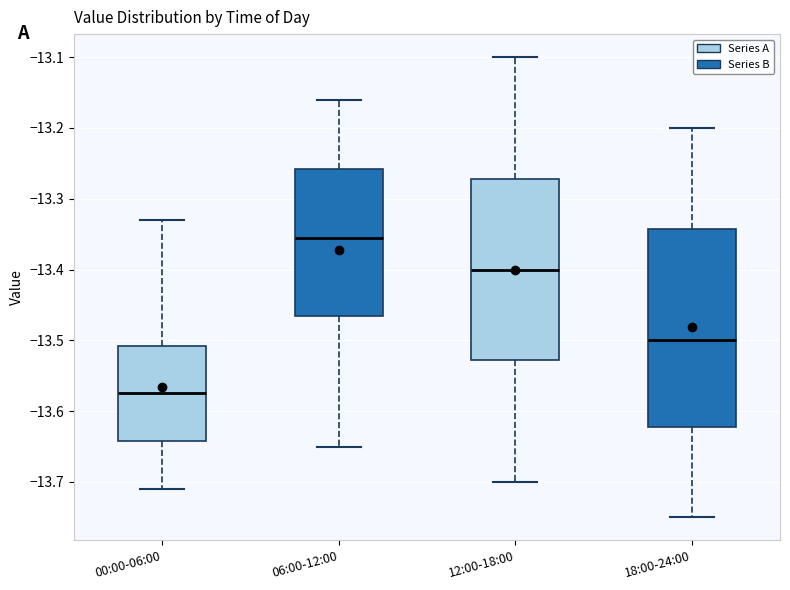

Reading left to right, transcribe this box plot: for each box, give where its median line is, the range the box spans, and where its two whiskers end, as read against the y-axis. The values are not printed on the chart, so give them approximately, as read against the axis.

00:00-06:00: median -13.57, box -13.64 to -13.51, whiskers -13.71 to -13.33
06:00-12:00: median -13.35, box -13.46 to -13.26, whiskers -13.65 to -13.16
12:00-18:00: median -13.40, box -13.53 to -13.27, whiskers -13.70 to -13.10
18:00-24:00: median -13.50, box -13.62 to -13.34, whiskers -13.75 to -13.20